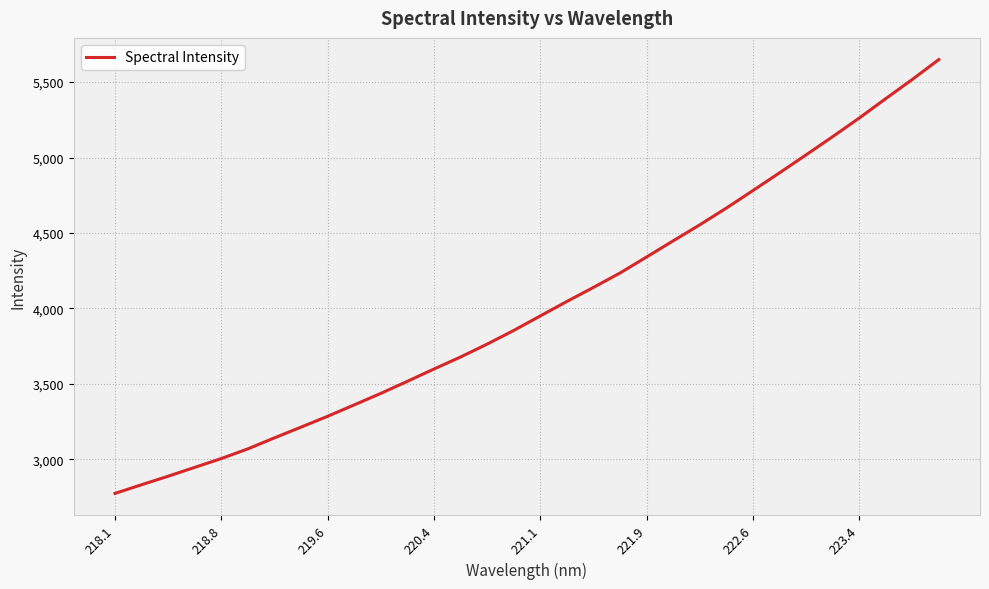

What is the difference between the maximum and minimum values?

2875.5